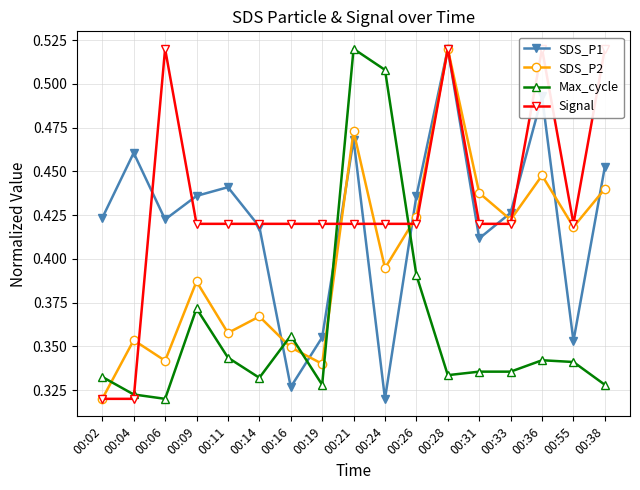

At which category is the sum across all series the highest?

00:28